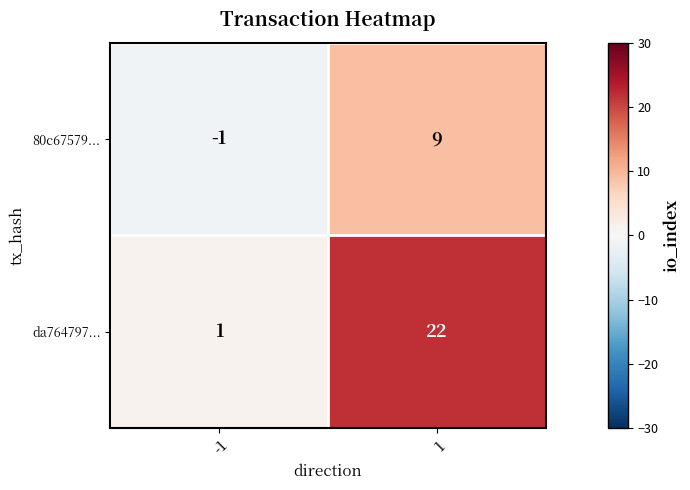

Count the number of categories in the chart.

2